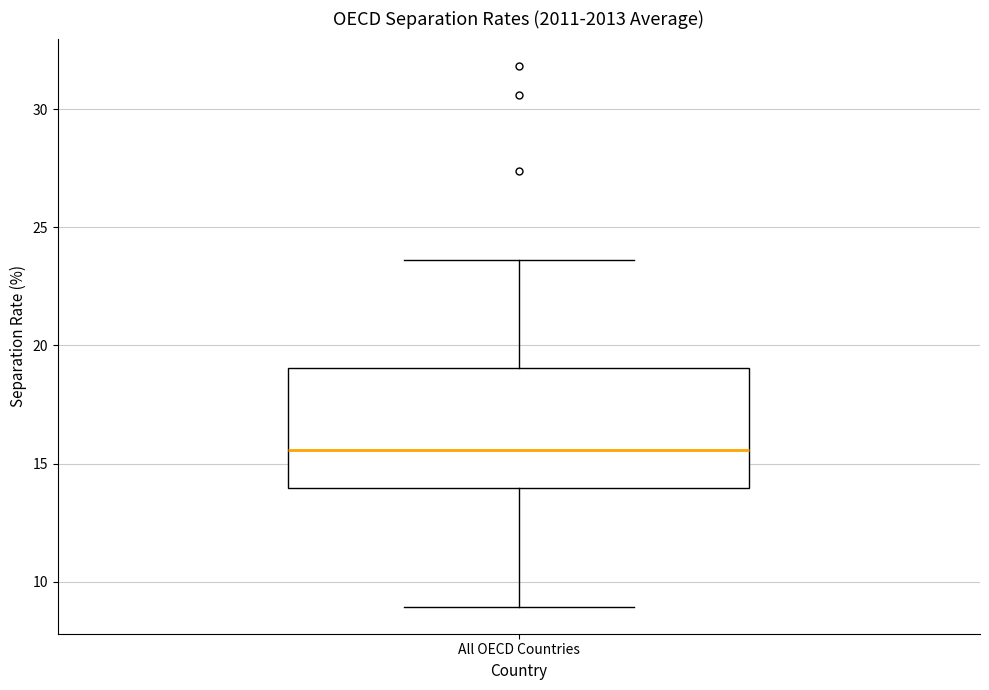

Transcribe this box plot: give where the median line is, the range the box spans, and where the two whiskers end, as read against the y-axis. The values are not printed on the chart, so give them approximately, as read against the axis.

median 15.5, box 14.0 to 19.0, whiskers 9.0 to 23.5